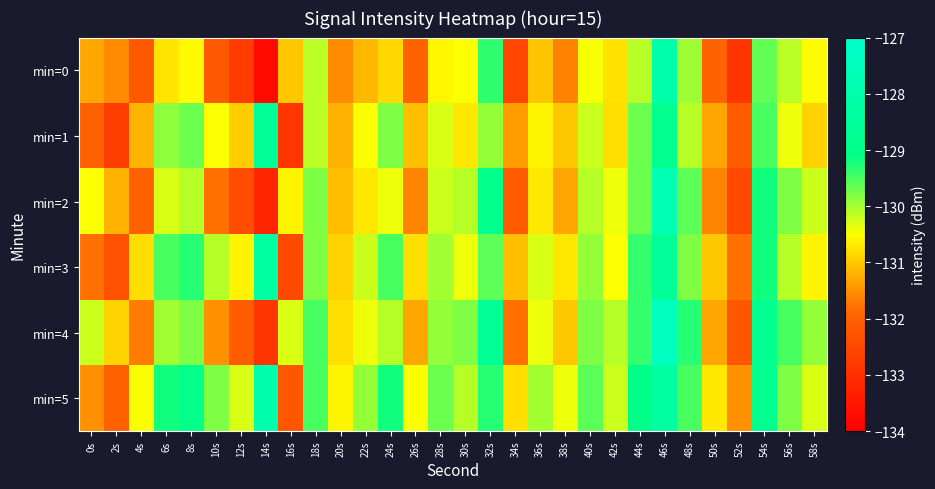

Reading left to right, transcribe all the data shown in this chart.

min=0: 0s=-131.3	2s=-131.6	4s=-132.1	6s=-130.7	8s=-130.5	10s=-132.1	12s=-132.8	14s=-133.8	16s=-131.0	18s=-130.1	20s=-131.6	22s=-131.1	24s=-130.8	26s=-132.0	28s=-130.6	30s=-130.5	32s=-129.4	34s=-132.5	36s=-131.0	38s=-131.6	40s=-130.5	42s=-130.8	44s=-130.1	46s=-128.1	48s=-130.0	50s=-132.0	52s=-132.9	54s=-129.7	56s=-130.1	58s=-130.5
min=1: 0s=-132.0	2s=-132.7	4s=-131.2	6s=-129.9	8s=-129.7	10s=-130.5	12s=-131.0	14s=-128.6	16s=-132.9	18s=-130.1	20s=-131.2	22s=-130.5	24s=-129.8	26s=-131.1	28s=-130.3	30s=-130.7	32s=-129.9	34s=-131.4	36s=-130.6	38s=-131.0	40s=-130.2	42s=-130.8	44s=-129.7	46s=-128.9	48s=-130.1	50s=-131.3	52s=-132.1	54s=-129.5	56s=-130.4	58s=-130.9
min=2: 0s=-130.5	2s=-131.2	4s=-132.0	6s=-130.3	8s=-130.1	10s=-131.8	12s=-132.4	14s=-133.2	16s=-130.6	18s=-129.8	20s=-131.1	22s=-130.7	24s=-130.4	26s=-131.6	28s=-130.2	30s=-130.1	32s=-129.0	34s=-132.1	36s=-130.7	38s=-131.3	40s=-130.1	42s=-130.4	44s=-129.7	46s=-127.7	48s=-129.6	50s=-131.6	52s=-132.5	54s=-129.2	56s=-129.8	58s=-130.2
min=3: 0s=-131.8	2s=-132.3	4s=-130.8	6s=-129.5	8s=-129.3	10s=-130.1	12s=-130.6	14s=-128.3	16s=-132.5	18s=-129.8	20s=-130.9	22s=-130.2	24s=-129.5	26s=-130.8	28s=-130.0	30s=-130.4	32s=-129.6	34s=-131.1	36s=-130.3	38s=-130.7	40s=-129.9	42s=-130.5	44s=-129.4	46s=-128.6	48s=-129.8	50s=-131.0	52s=-131.8	54s=-129.2	56s=-130.1	58s=-130.6
min=4: 0s=-130.2	2s=-130.9	4s=-131.7	6s=-130.0	8s=-129.8	10s=-131.5	12s=-132.1	14s=-132.9	16s=-130.3	18s=-129.5	20s=-130.8	22s=-130.4	24s=-130.1	26s=-131.3	28s=-129.9	30s=-129.8	32s=-128.7	34s=-131.8	36s=-130.4	38s=-131.0	40s=-129.8	42s=-130.1	44s=-129.4	46s=-127.4	48s=-129.3	50s=-131.3	52s=-132.2	54s=-128.9	56s=-129.5	58s=-129.9
min=5: 0s=-131.5	2s=-132.0	4s=-130.5	6s=-129.2	8s=-129.0	10s=-129.8	12s=-130.3	14s=-128.0	16s=-132.2	18s=-129.5	20s=-130.6	22s=-129.9	24s=-129.2	26s=-130.5	28s=-129.7	30s=-130.1	32s=-129.3	34s=-130.8	36s=-130.0	38s=-130.4	40s=-129.6	42s=-130.2	44s=-129.1	46s=-128.3	48s=-129.5	50s=-130.7	52s=-131.5	54s=-128.9	56s=-129.8	58s=-130.3